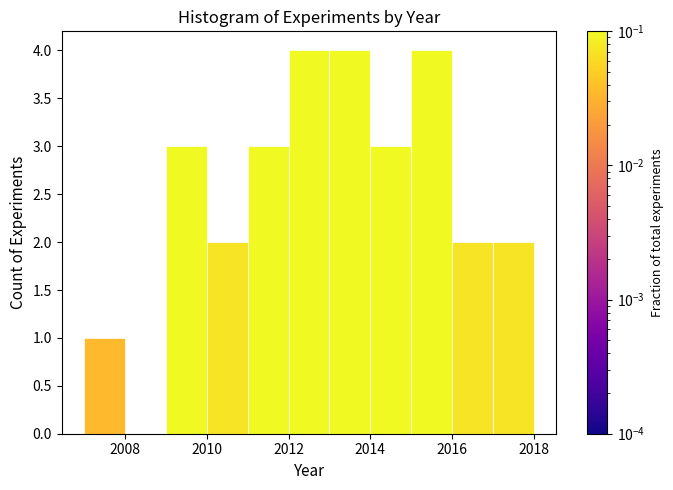

How tall is the bar that spans 2017 to 2018 on the x-axis? The values are not printed on the chart, so give them approximately, as read against the axis.

2